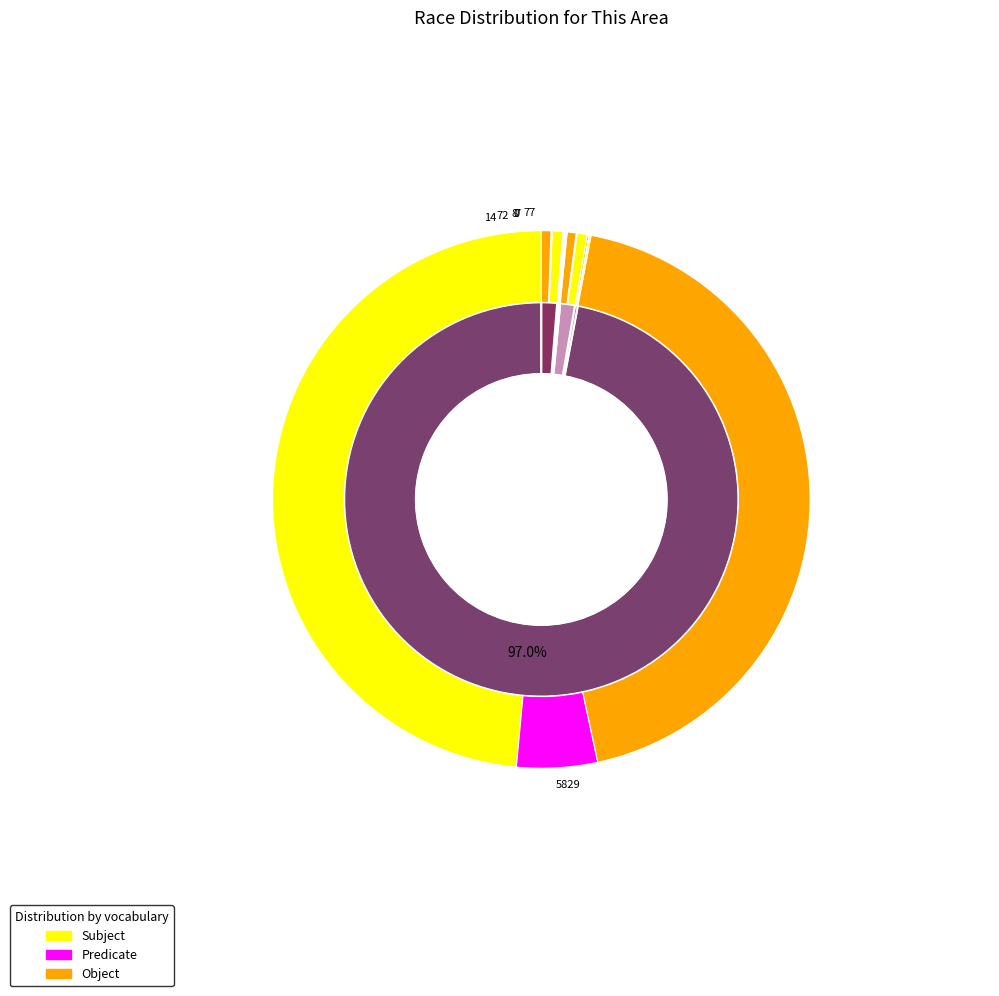

How many slices are in this pie chart?

7